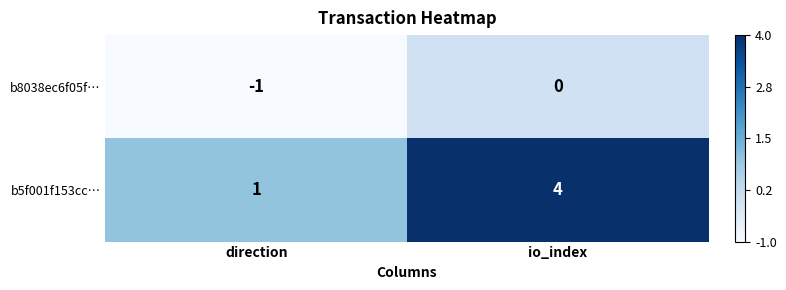

The b8038ec6f05f… series shows 0 at io_index. True or false?

True